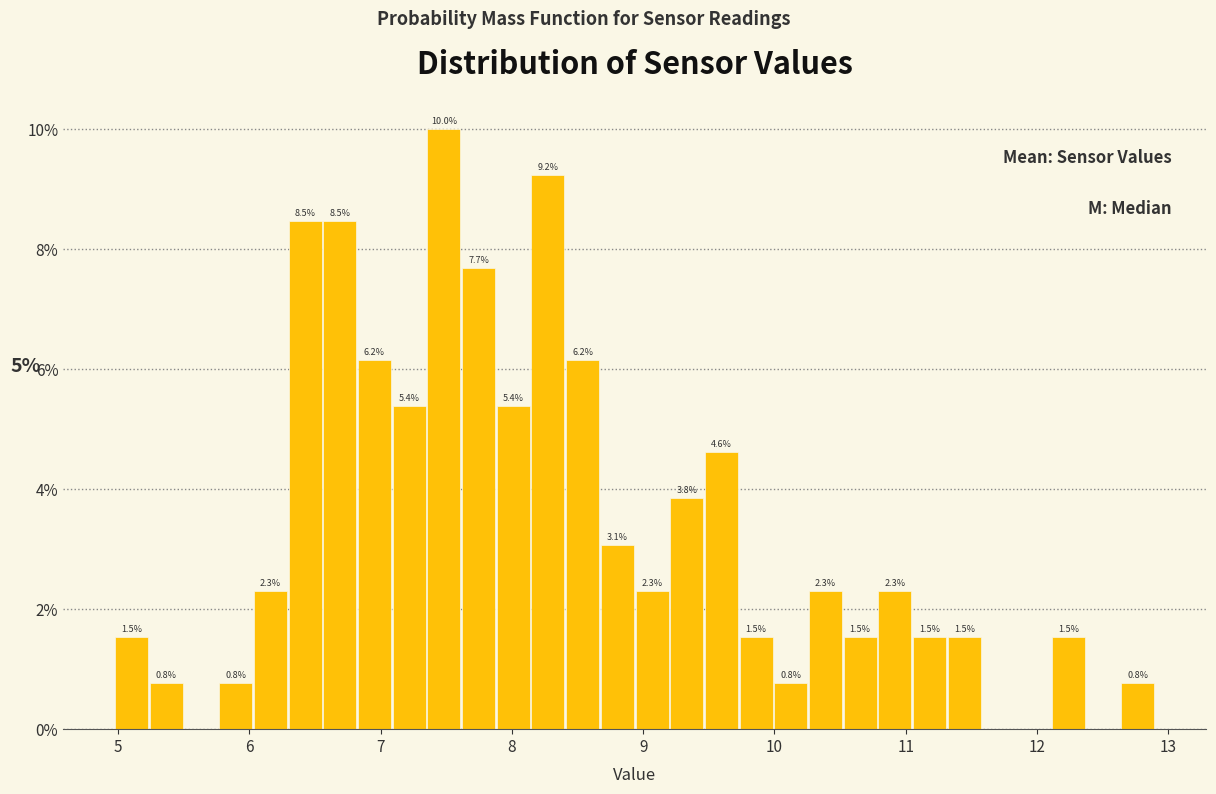

Read against the x-axis, roughly where is the centre of the tallest bar?

7.5